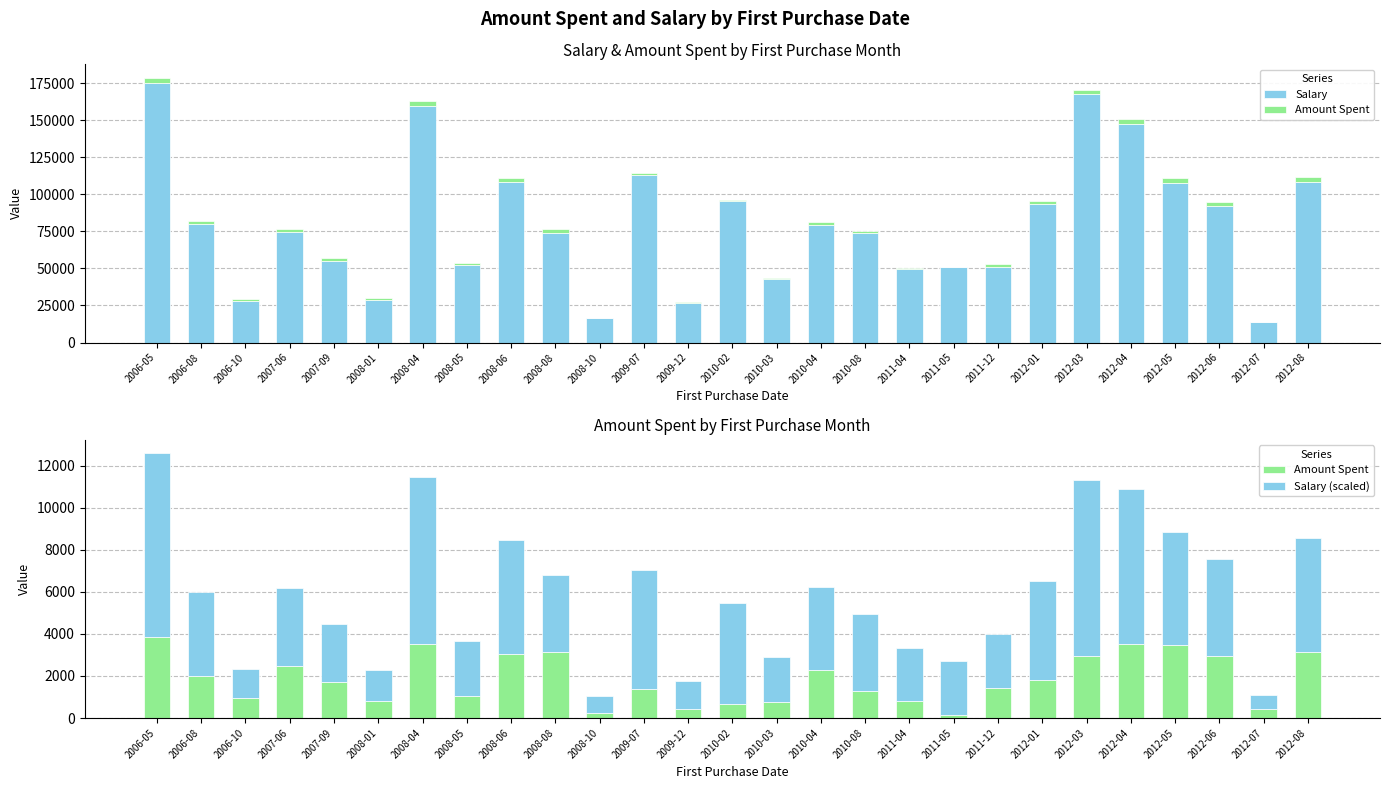

What is the label of the 24th bar from the right?

2007-06